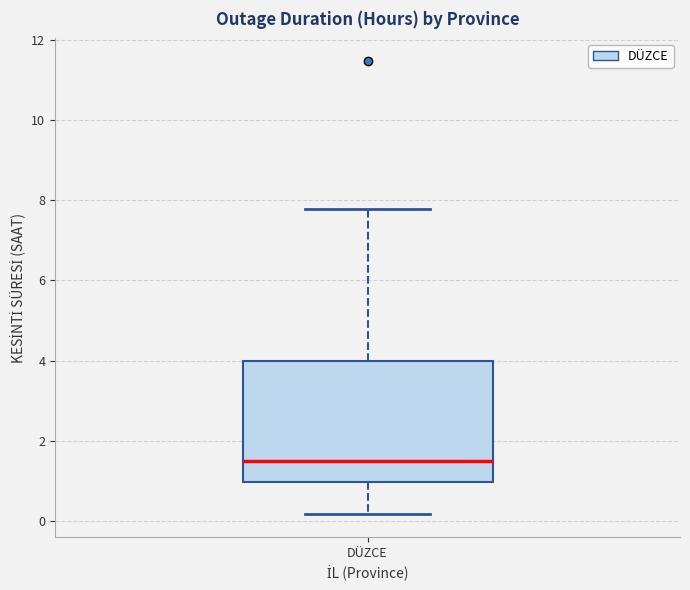

Transcribe this box plot: give where the median line is, the range the box spans, and where the two whiskers end, as read against the y-axis. The values are not printed on the chart, so give them approximately, as read against the axis.

median 1.6, box 1.0 to 4.0, whiskers 0.2 to 7.8